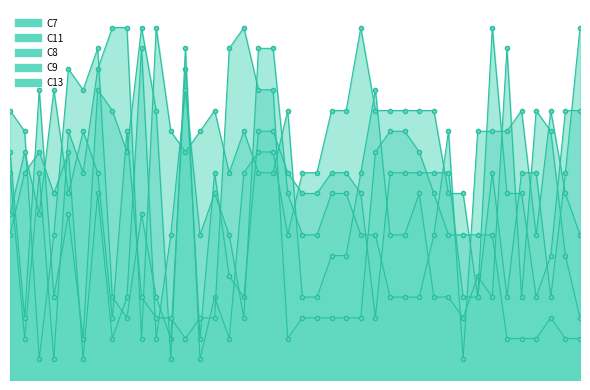

At which label does C7 reach its minimum?

4